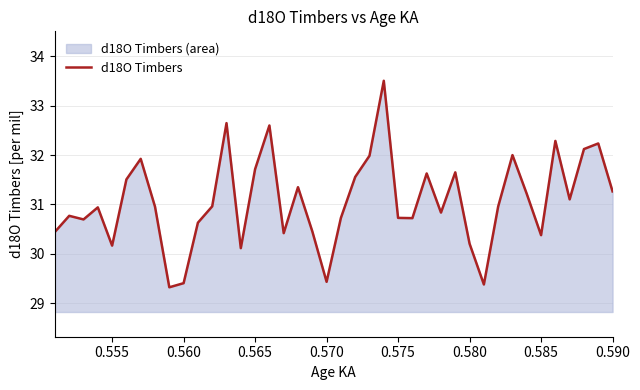

Reading left to right, list all the values displayed in this chart.

30.4	30.8	30.7	30.9	30.2	31.5	31.9	31.0	29.3	29.4	30.6	31.0	32.6	30.1	31.7	32.6	30.4	31.3	30.5	29.4	30.7	31.6	32.0	33.5	30.7	30.7	31.6	30.8	31.6	30.2	29.4	31.0	32.0	31.2	30.4	32.3	31.1	32.1	32.2	31.3